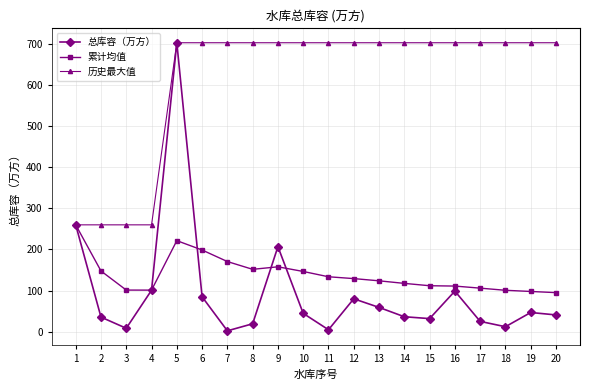

What is the value of the 总库容（万方） point at the 5th from the left?

703.0